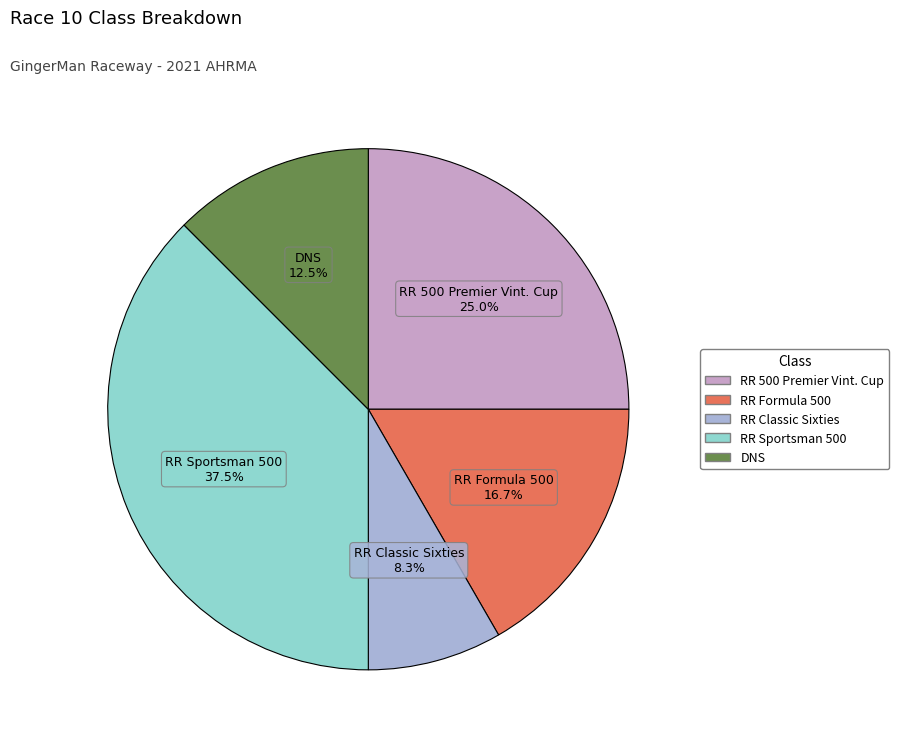

Rank the categories by value from highest to lowest.

RR Sportsman 500, RR 500 Premier Vint. Cup, RR Formula 500, DNS, RR Classic Sixties